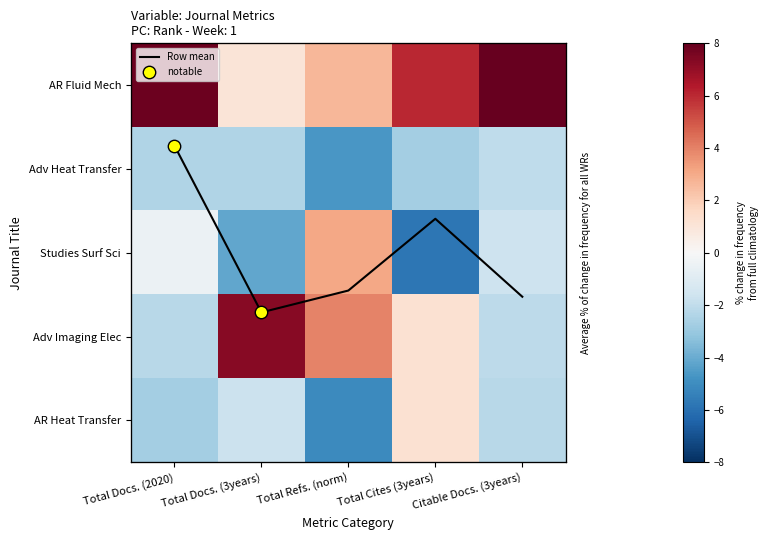

Between Total Cites (3years) and Citable Docs. (3years), which series saw the biggest shift?

Studies Surf Sci